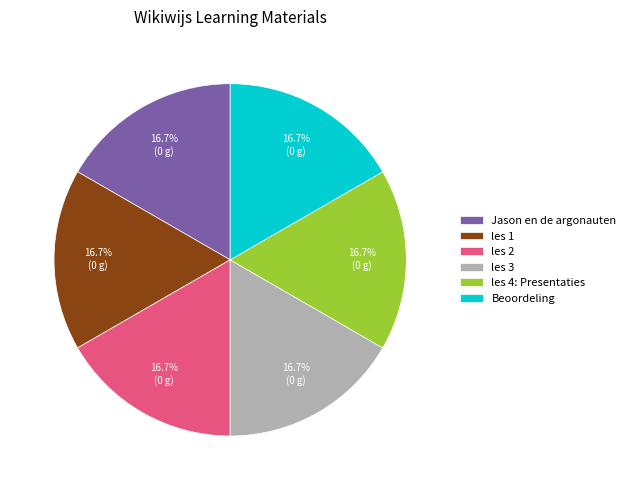

What percentage is NOT represented by les 1?

83.3%